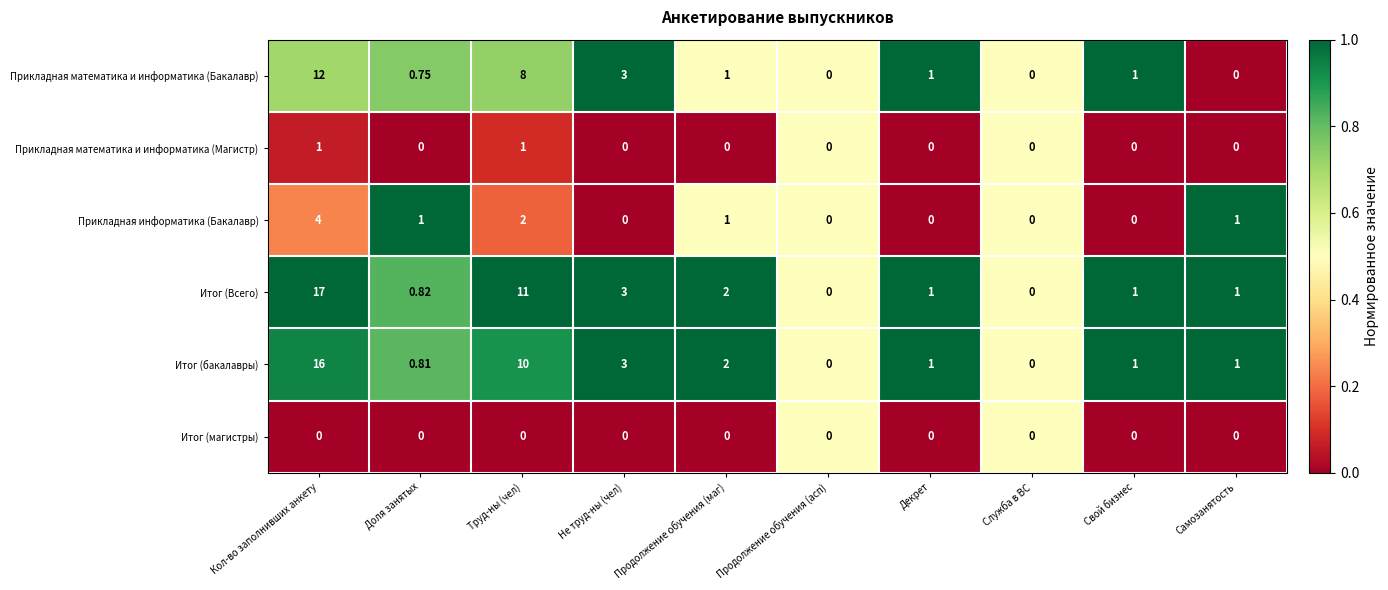

Is the value of Итог (бакалавры) at Кол-во заполнивших анкету greater than the value of Прикладная математика и информатика (Бакалавр) at Декрет?

Yes